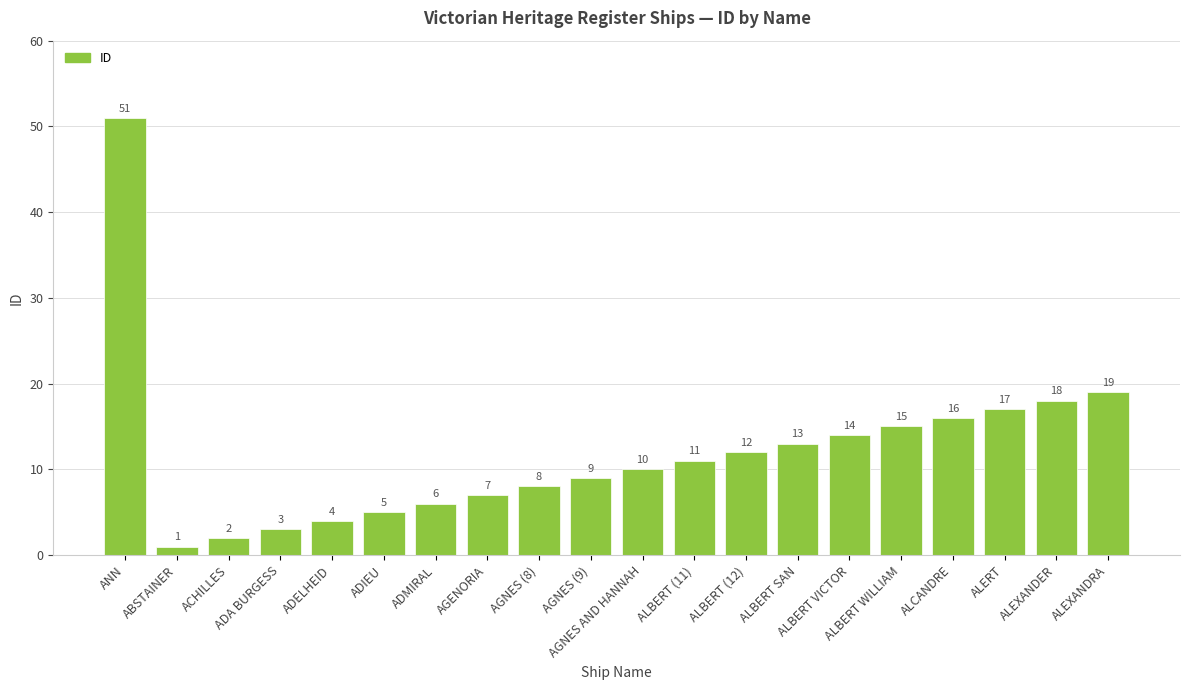

What position from the left is ANN?

1